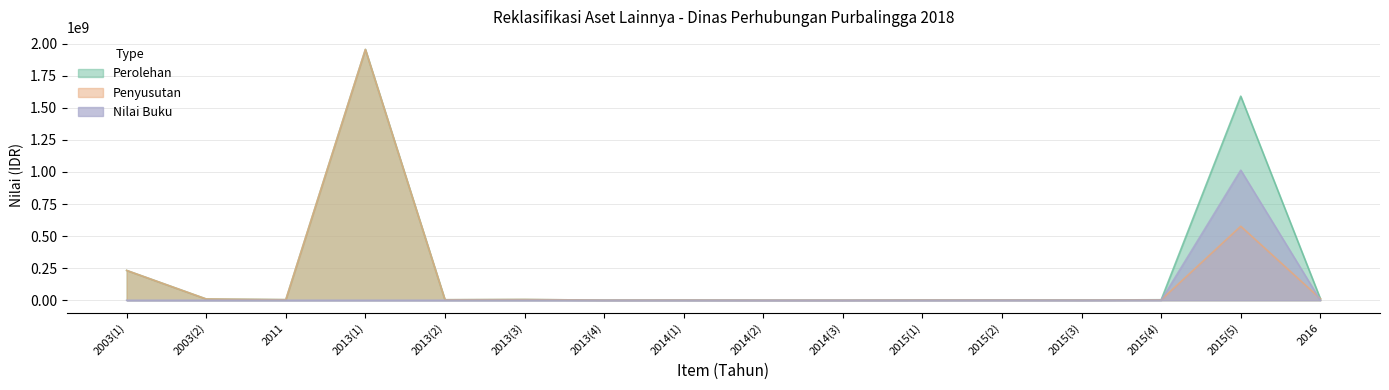

At which label does Perolehan reach its minimum?

2014(3)